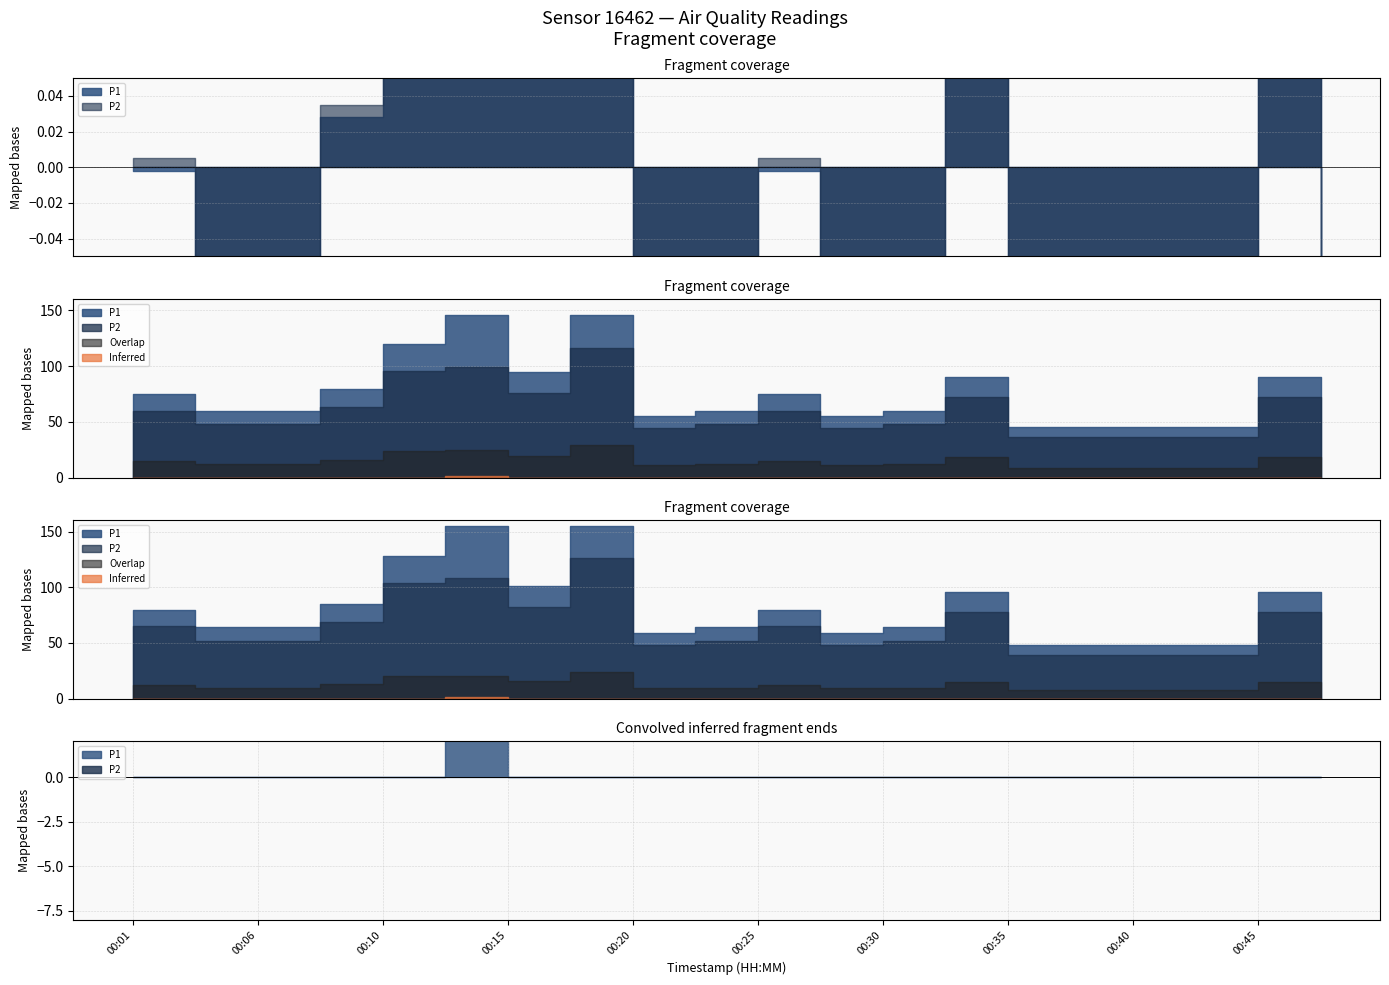

Which series has the widest spread of values?

P1